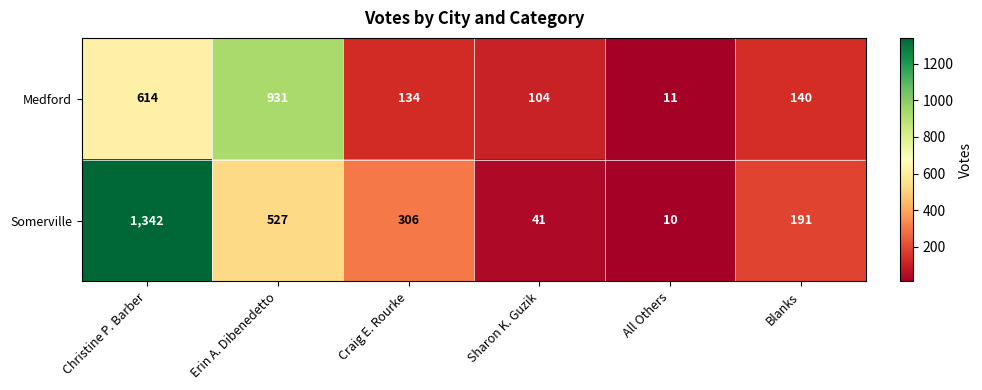

At which label is Medford closest to 471?

Christine P. Barber